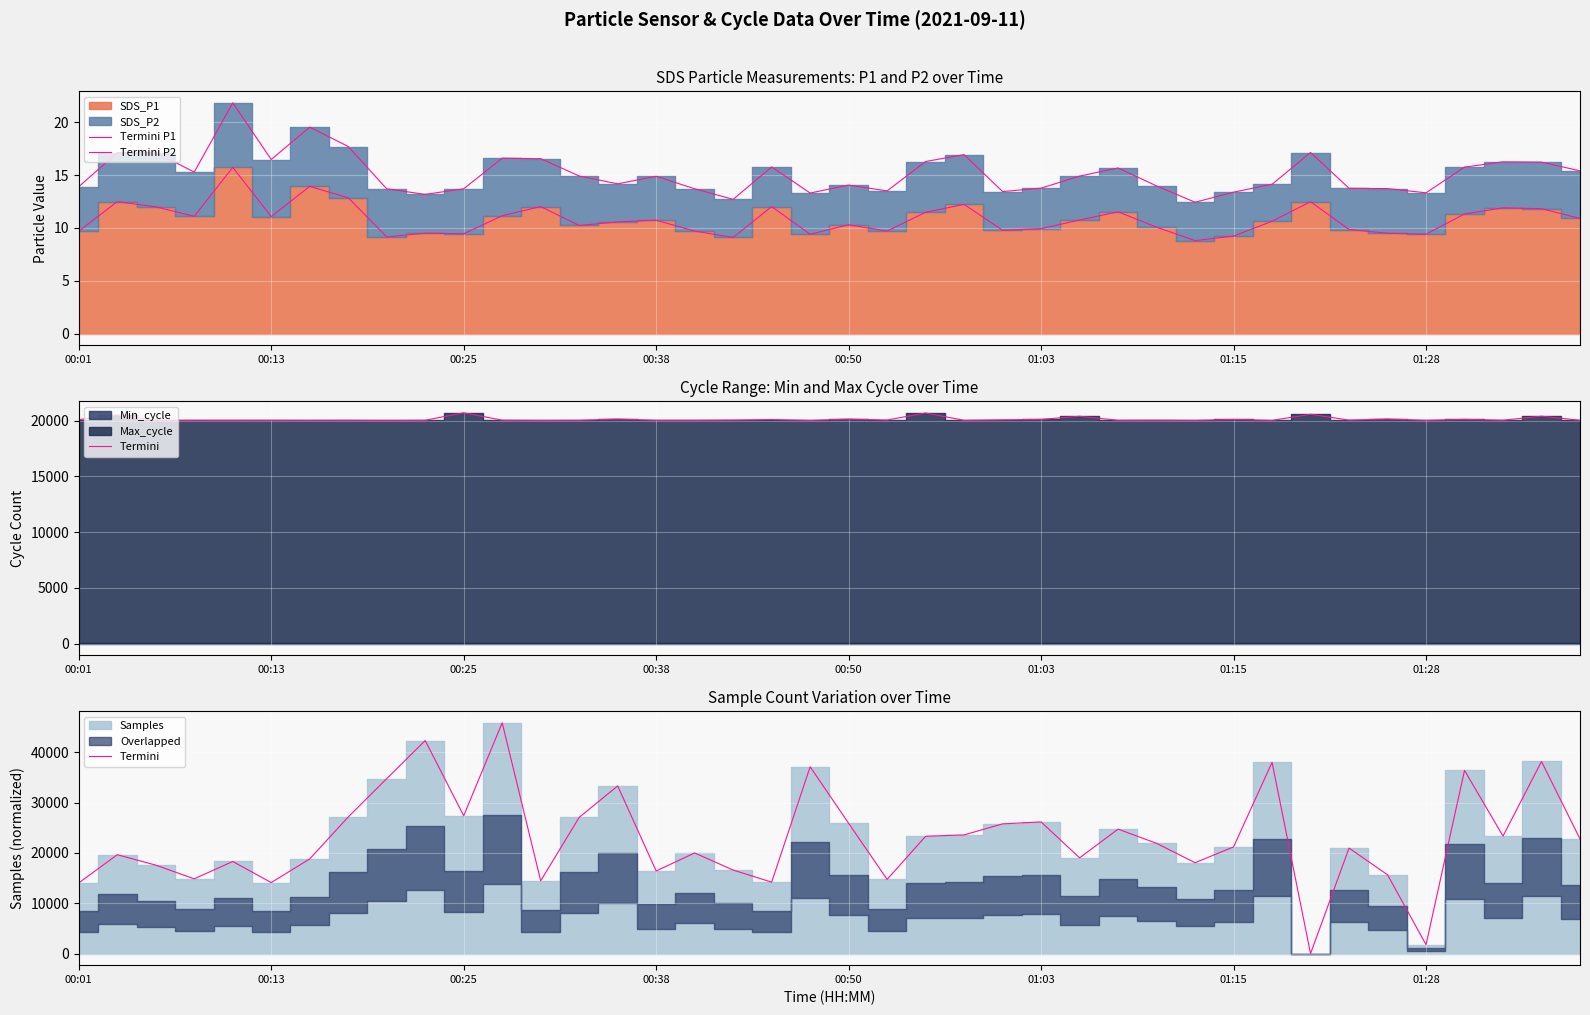

True or false: Termini P1 and Termini cross at least once.

True